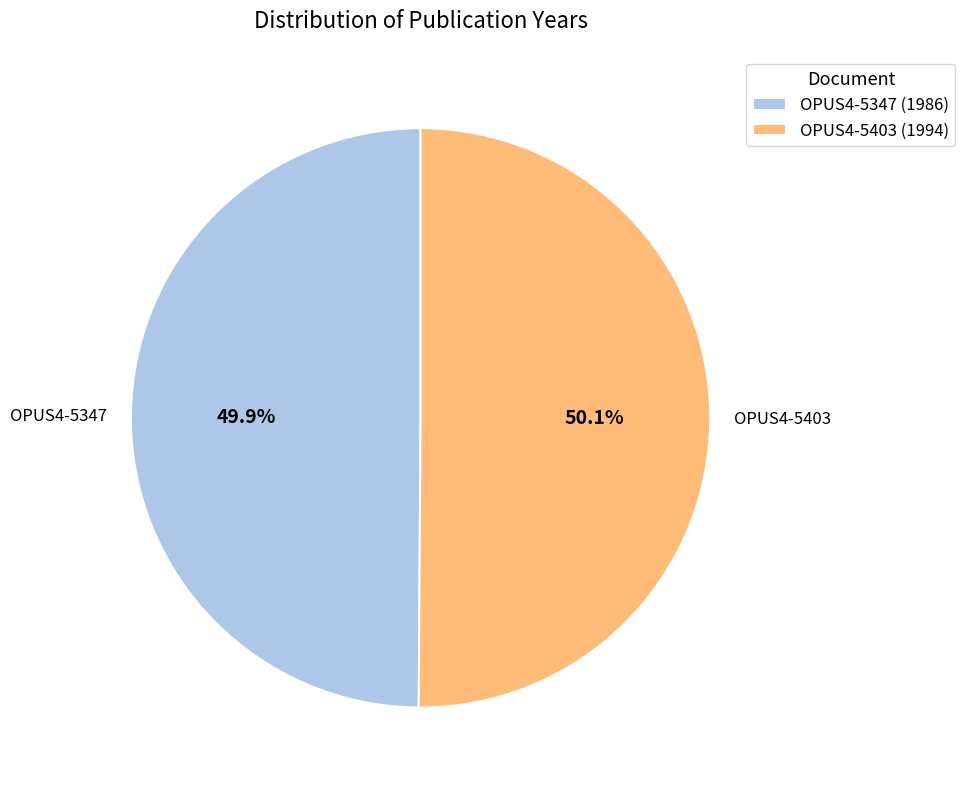

How many slices are in this pie chart?

2